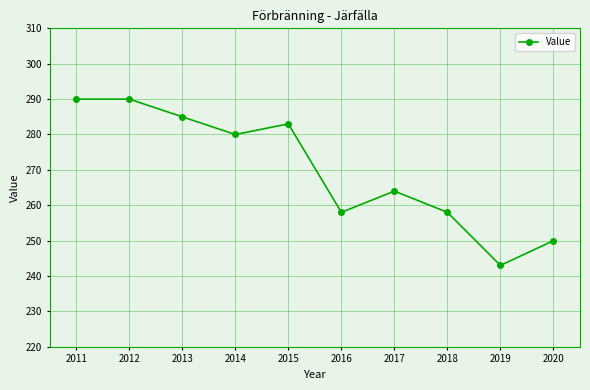

What is the difference between the maximum and minimum values?

47